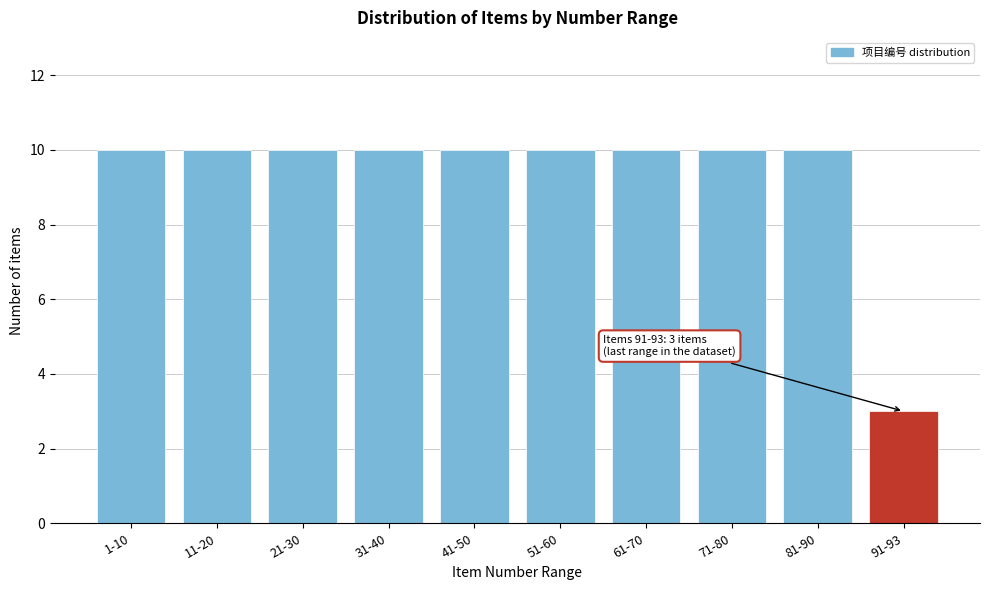

Reading left to right, extract all data points from this chart.

1-10=10	11-20=10	21-30=10	31-40=10	41-50=10	51-60=10	61-70=10	71-80=10	81-90=10	91-93=3